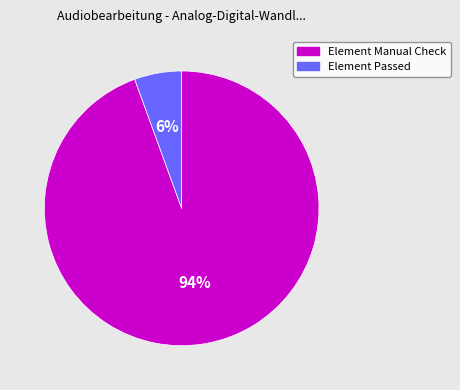

Which slice is the largest?

Element Manual Check